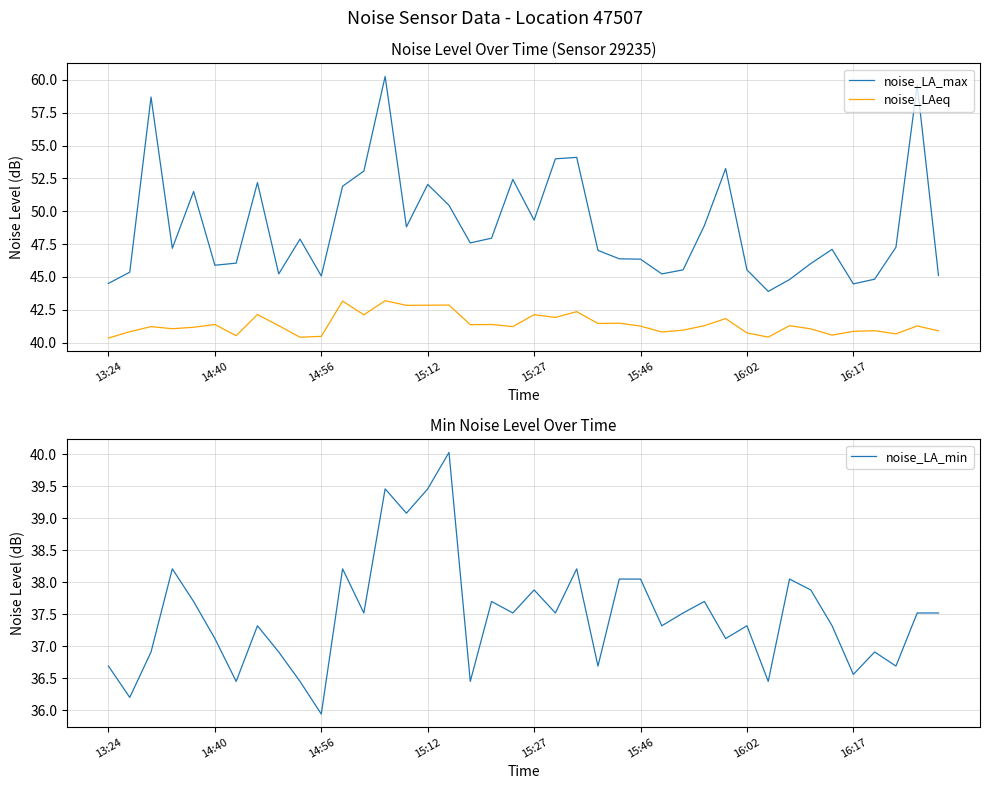

What is the label of the 13th point from the left?

12